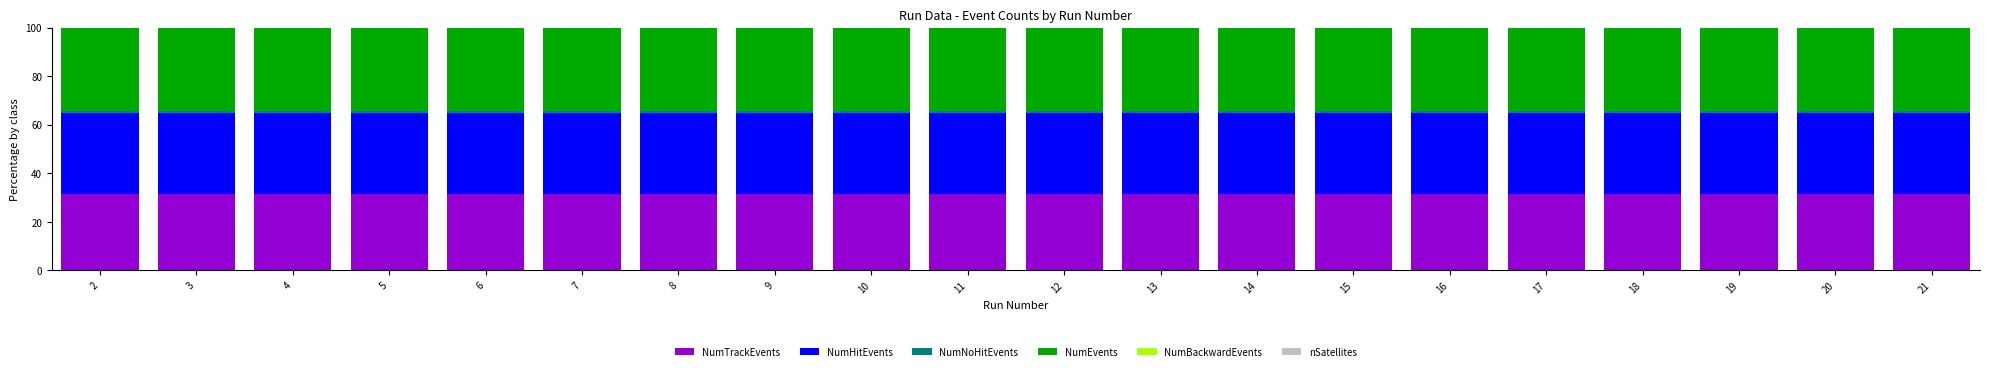

Does the chart contain stacked bars?

Yes